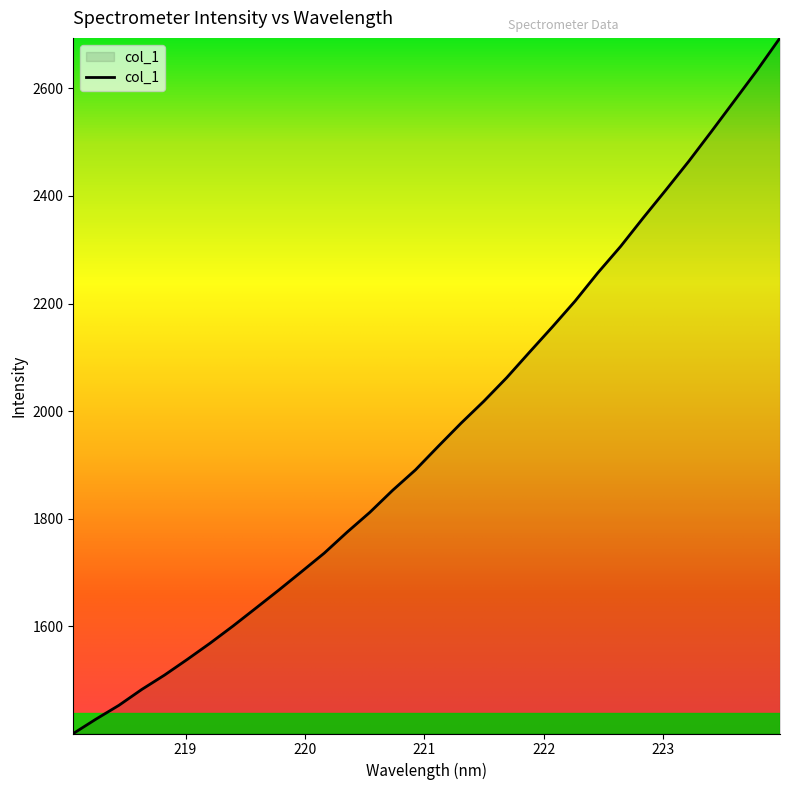

What is the greatest value displayed?

2693.8